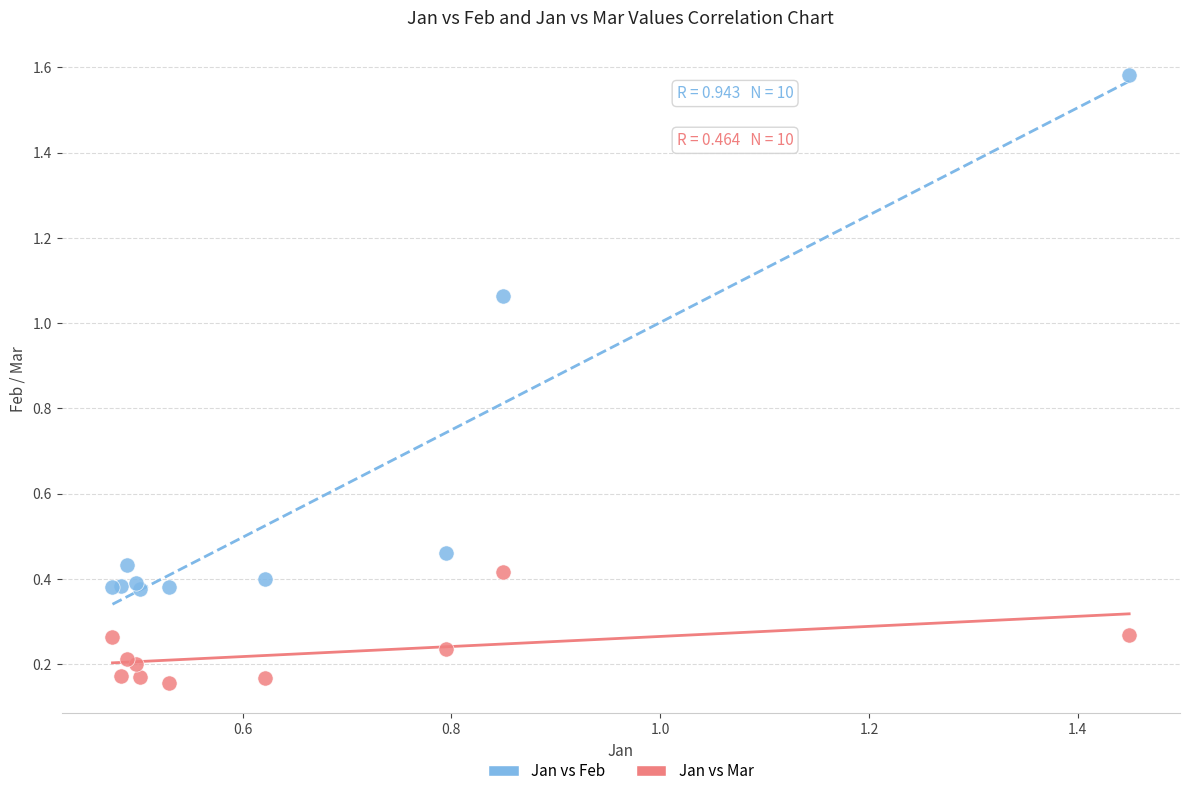

What are all the series names shown in the legend?

Jan vs Feb, Jan vs Mar